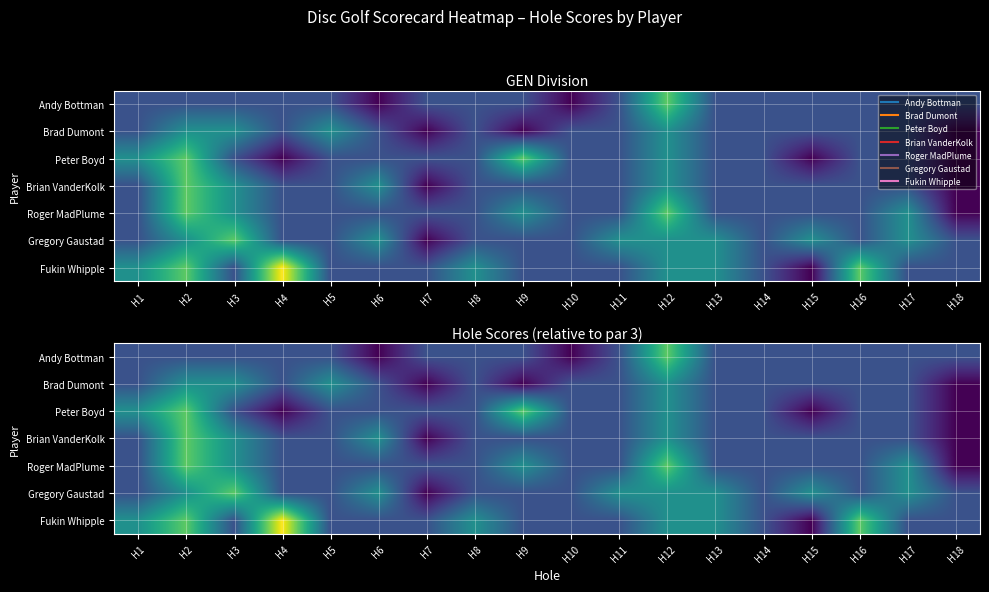

What is the smallest value displayed?

-1